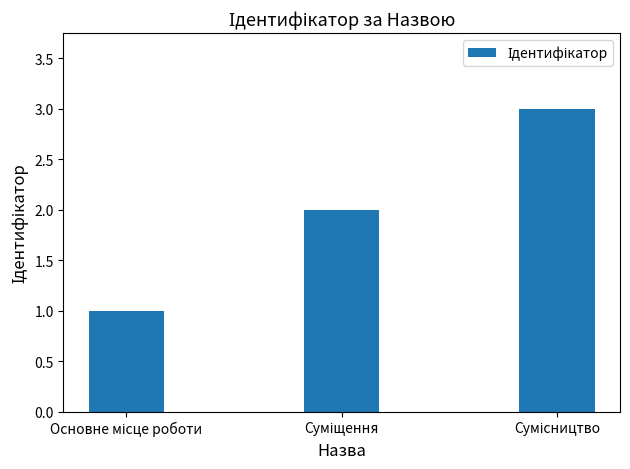

What is the value of the 3rd bar from the left?

3